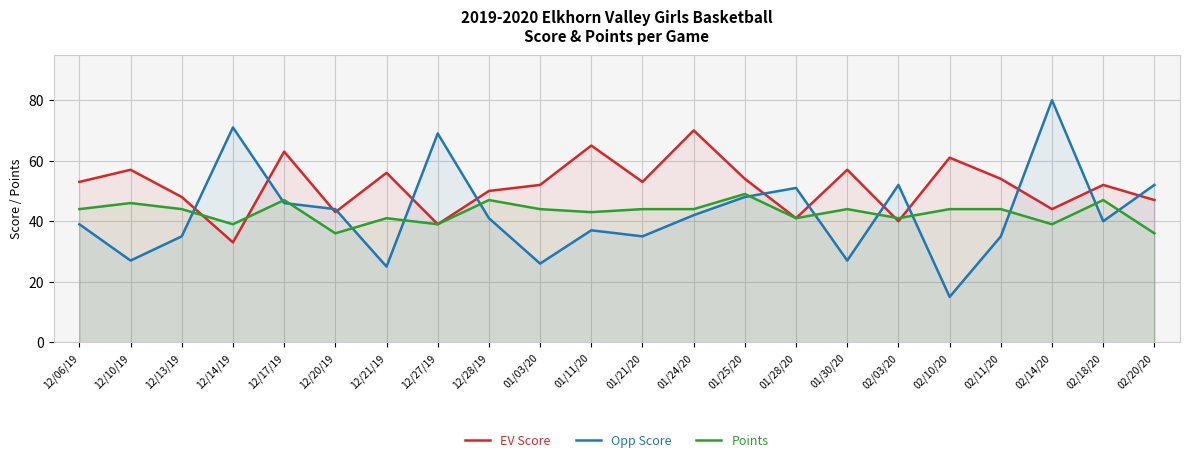

Which has a higher value, 12/20/19 or 01/24/20?

01/24/20